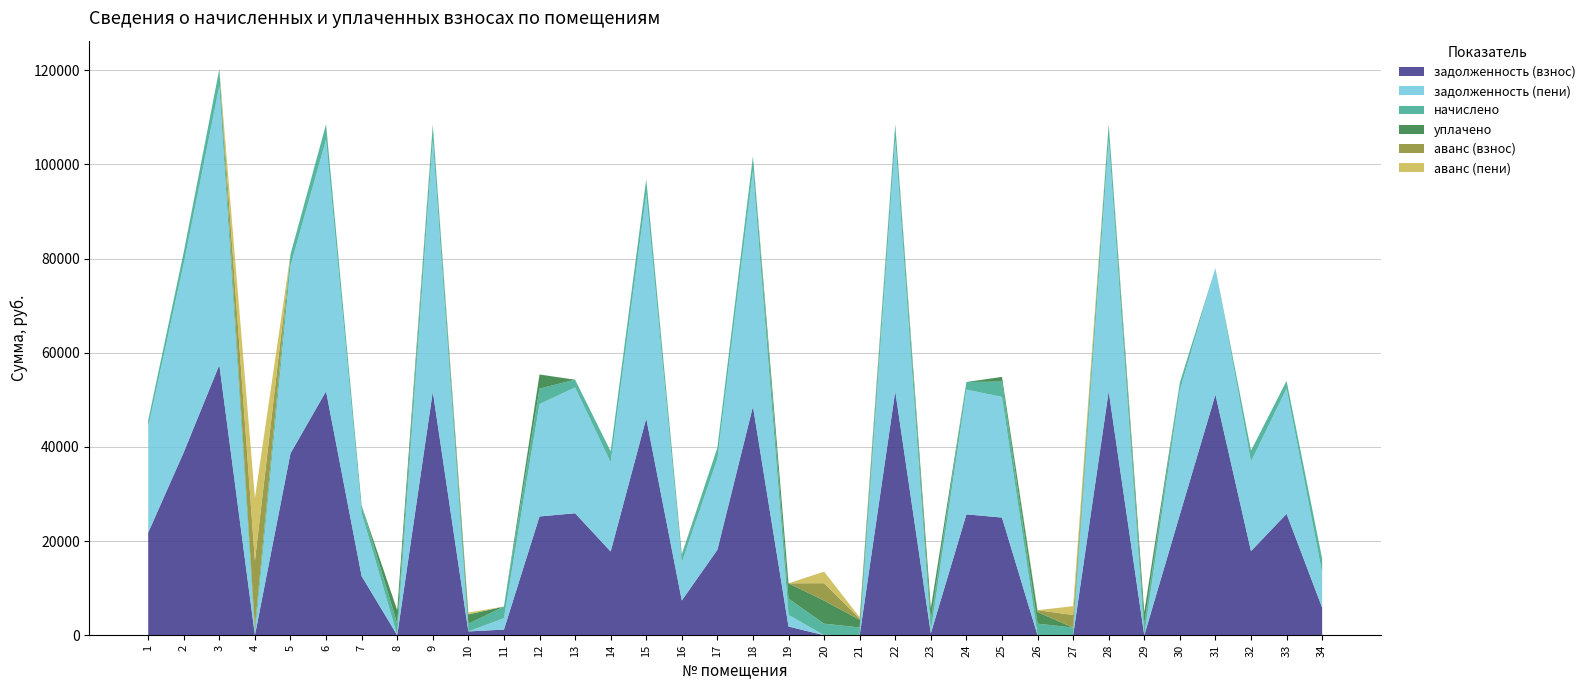

Reading left to right, list all the values displayed in this chart.

задолженность (взнос): 21791.5	38871.4	57423.7	0.0	38635.7	51828.5	12550.2	0.0	51769.7	809.1	1192.4	25229.2	25914.2	17777.3	46061.6	7375.8	18148.8	48589.3	1845.0	0.0	0.0	51828.5	409.8	25678.6	24999.1	0.0	0.0	51828.5	0.0	25619.8	51121.7	17863.8	25796.4	5865.4
задолженность (пени): 22479.7	40099.0	59237.2	0.0	39855.8	53465.3	13364.9	0.0	53404.7	0.0	2425.6	23871.6	26732.6	18949.1	47642.6	8114.2	19331.7	50123.8	2469.8	0.0	0.0	53465.3	409.8	26489.5	25626.6	0.0	0.0	53465.3	0.0	26428.9	26875.2	19028.2	26611.1	7383.1
начислено: 1376.4	2455.2	3627.0	1633.1	2440.3	3273.6	1629.4	2462.6	3269.9	1618.2	2466.4	3284.8	1636.8	2343.6	3162.0	1476.8	2365.9	3069.0	3433.6	2455.2	1640.5	3273.6	2458.9	1621.9	3255.0	2455.2	1618.2	3273.6	2455.2	1618.2	-22632.0	2328.7	1629.4	3035.5
уплачено: 0.0	0.0	0.0	0.0	0.0	0.0	0.0	2854.5	0.0	2000.0	0.0	3000.0	0.0	0.0	0.0	225.5	0.0	0.0	3276.0	4911.0	1641.0	0.0	2440.4	0.0	1000.0	2455.2	0.0	0.0	2456.4	0.0	0.0	0.0	0.0	0.0
аванс (взнос): 0.0	0.0	0.0	14156.5	0.0	0.0	0.0	0.0	0.0	0.0	0.0	0.0	0.0	0.0	0.0	0.0	0.0	0.0	0.0	3683.6	264.9	0.0	0.0	0.0	0.0	409.2	2684.9	0.0	0.0	0.0	0.0	0.0	0.0	0.0
аванс (пени): 0.0	0.0	0.0	13340.0	0.0	0.0	0.0	0.0	0.0	381.8	0.0	0.0	0.0	0.0	0.0	0.0	0.0	0.0	0.0	2456.0	264.6	0.0	0.0	0.0	0.0	0.0	1875.8	0.0	0.4	0.0	0.0	0.0	0.0	0.0